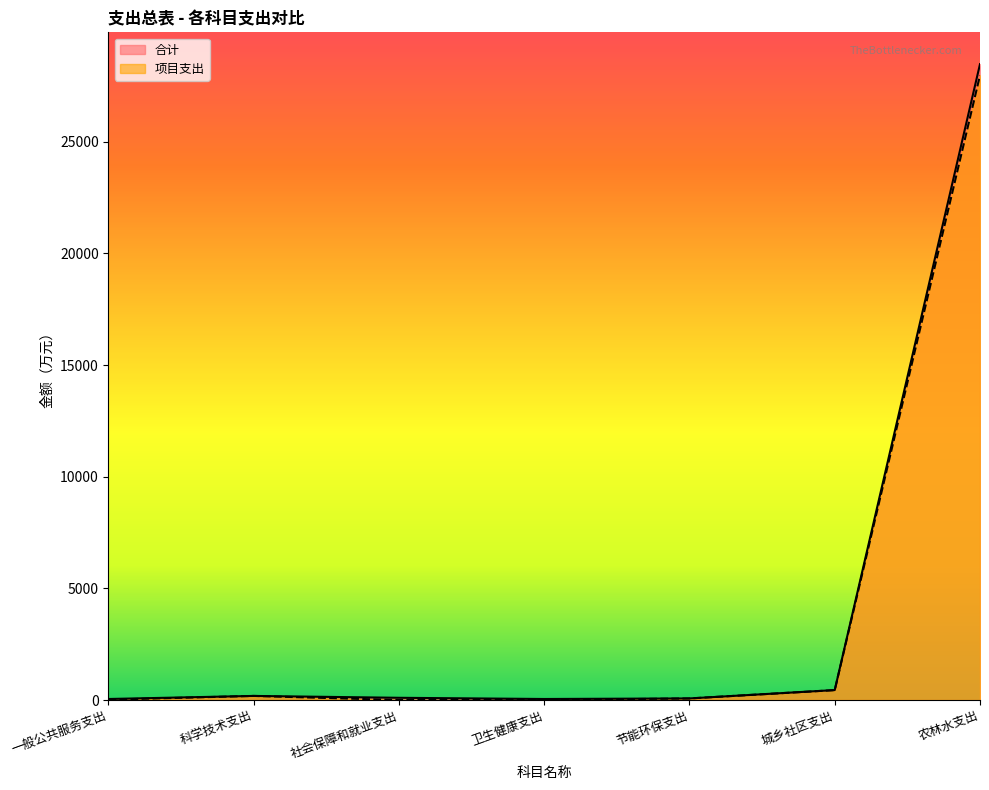

Rank the series by their average value, from lowest to highest.

项目支出, 合计